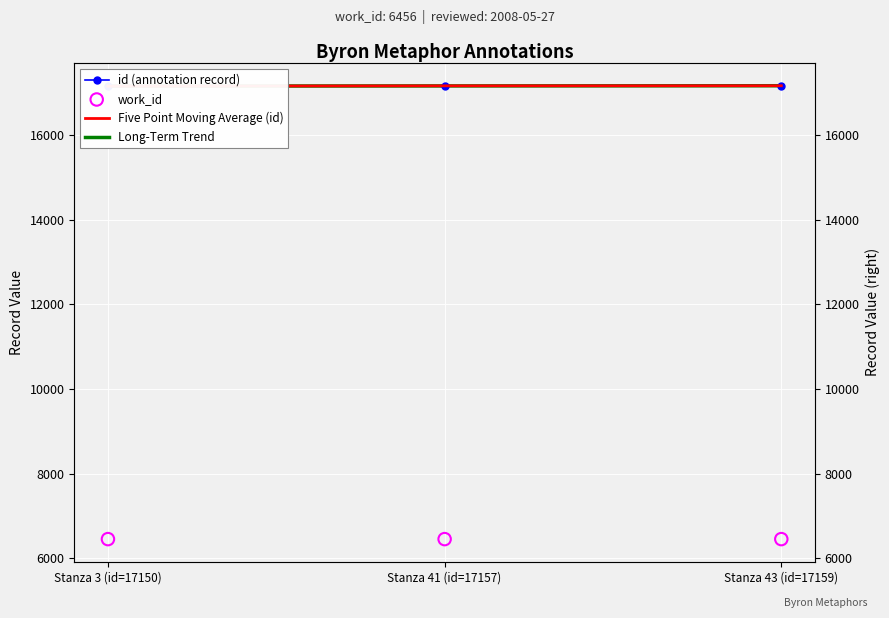

What is the total value across all series at Stanza 3 (id=17150)?

57906.8